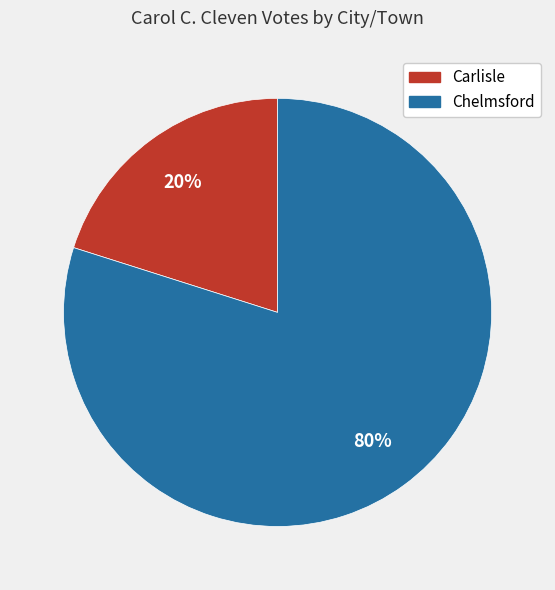

True or false: Chelmsford accounts for 80% of the total.

True